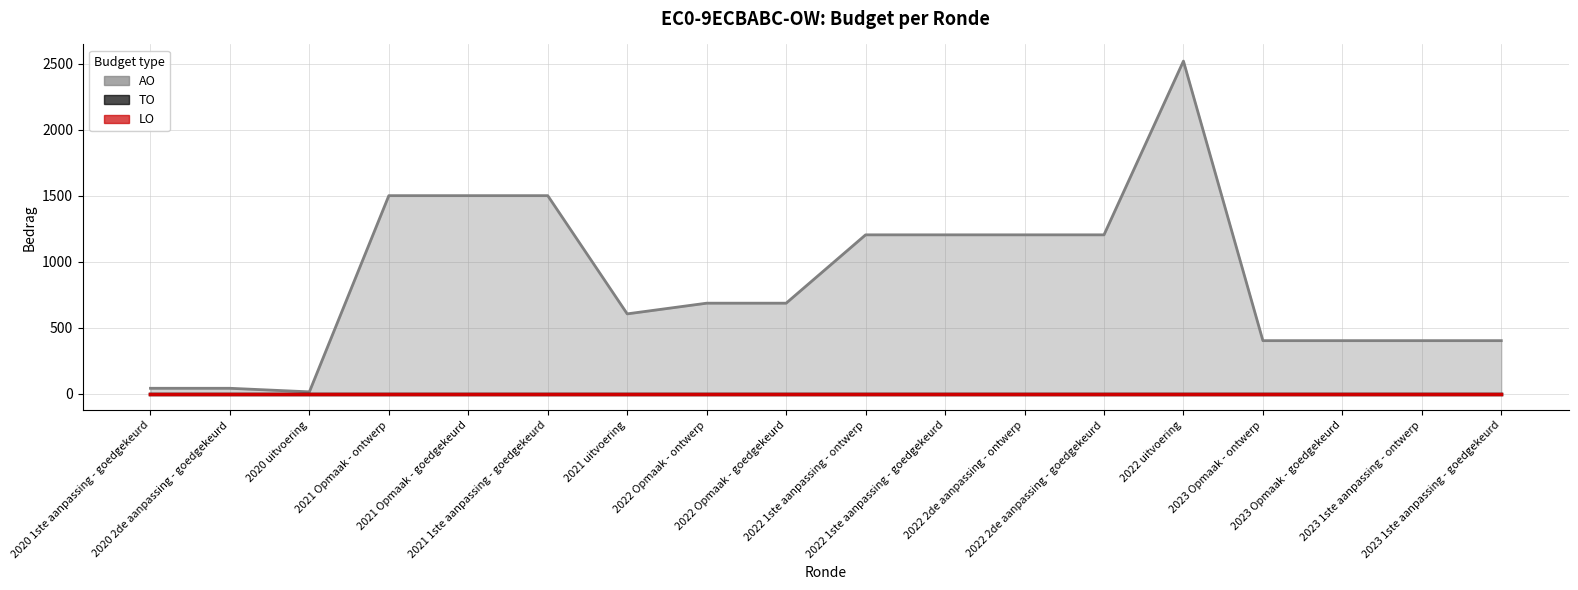

True or false: TO and AO cross at least once.

False